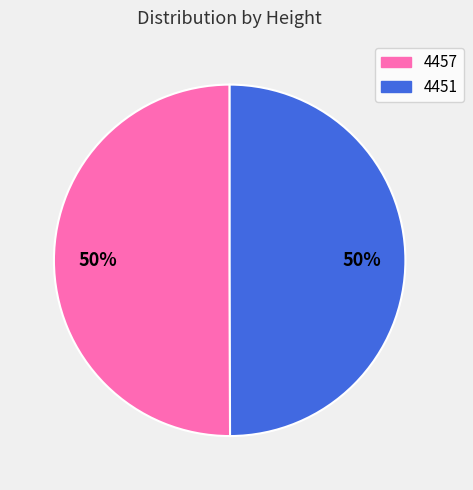

Is it true that 4457 is 50% of the pie?

True